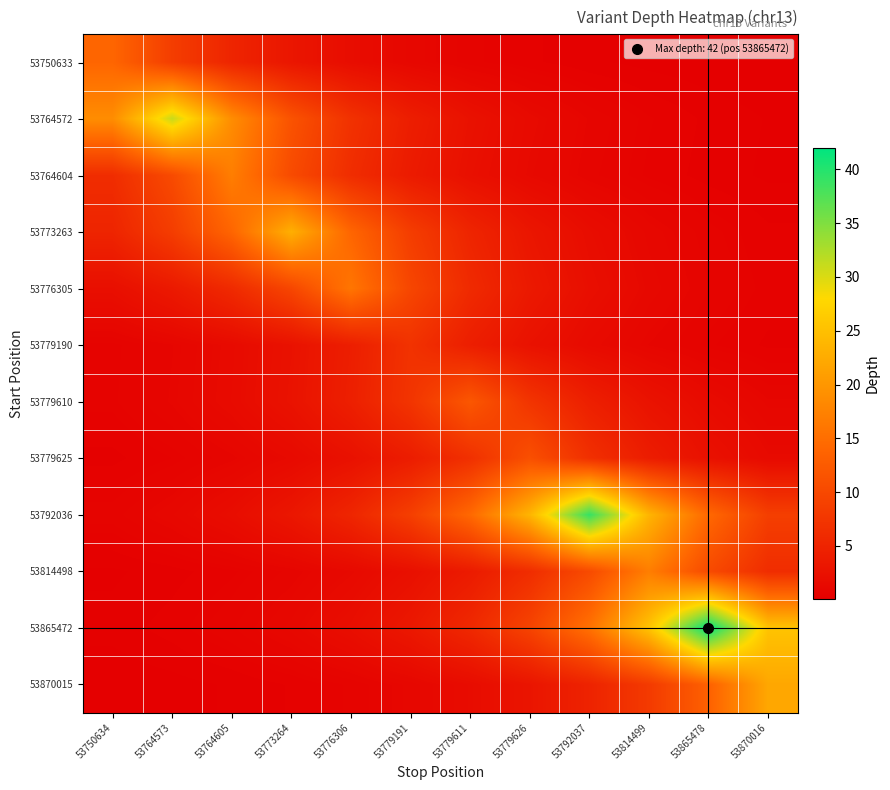

What is the minimum value shown in the chart?

0.1